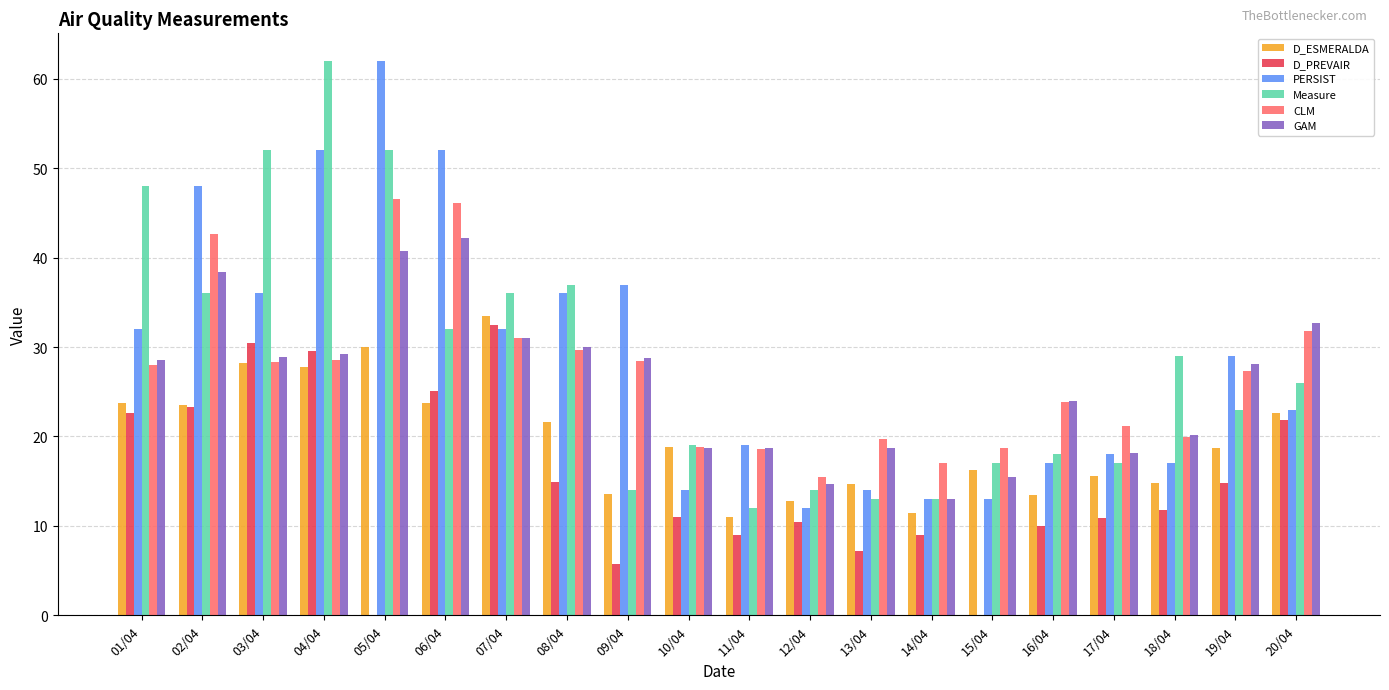

What is the highest value of the D_ESMERALDA series?

33.4